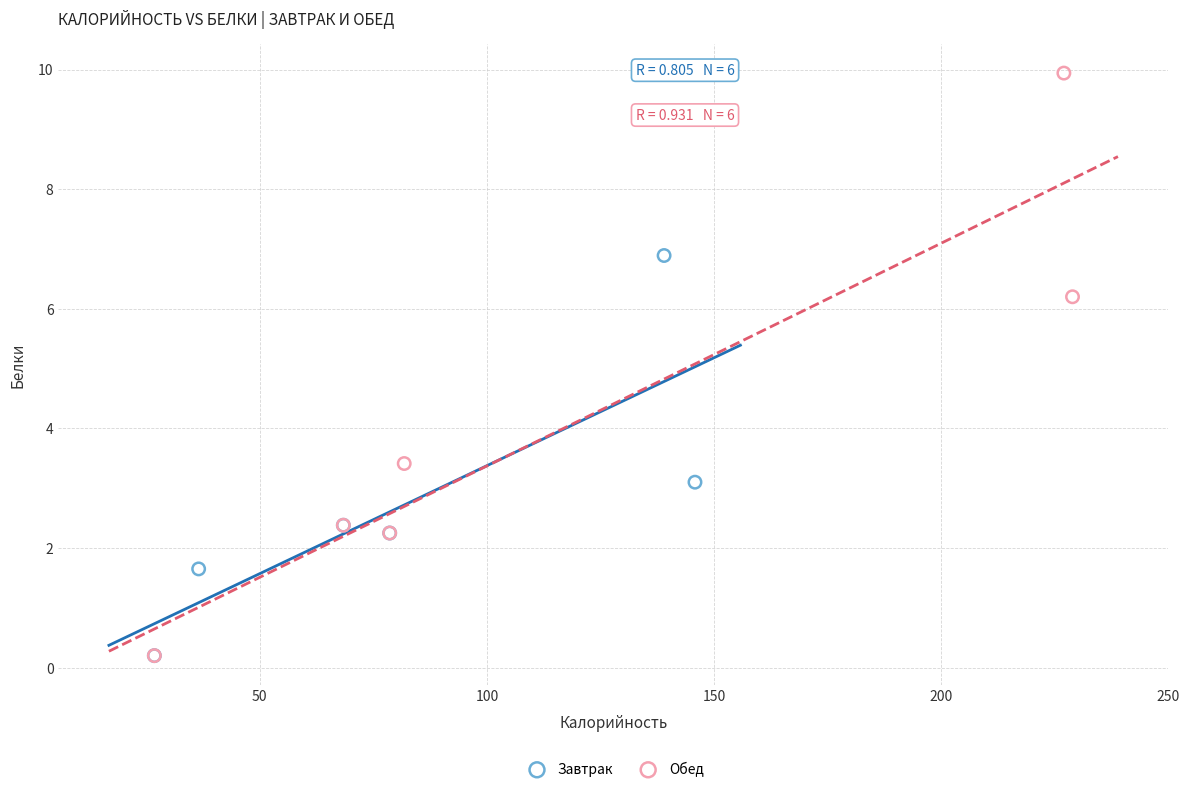

Which series has the largest Y range (max minus min)?

Обед